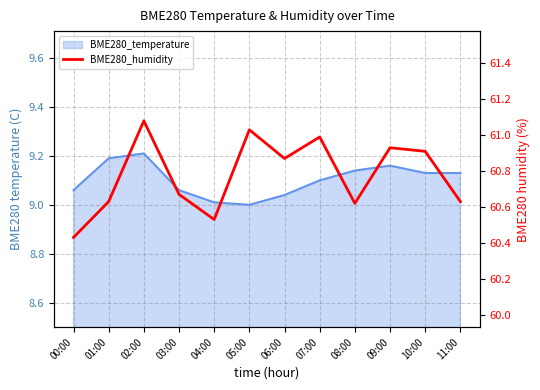

List the labels in order of value, largest first.

02:00, 05:00, 07:00, 09:00, 10:00, 06:00, 03:00, 01:00, 11:00, 08:00, 04:00, 00:00